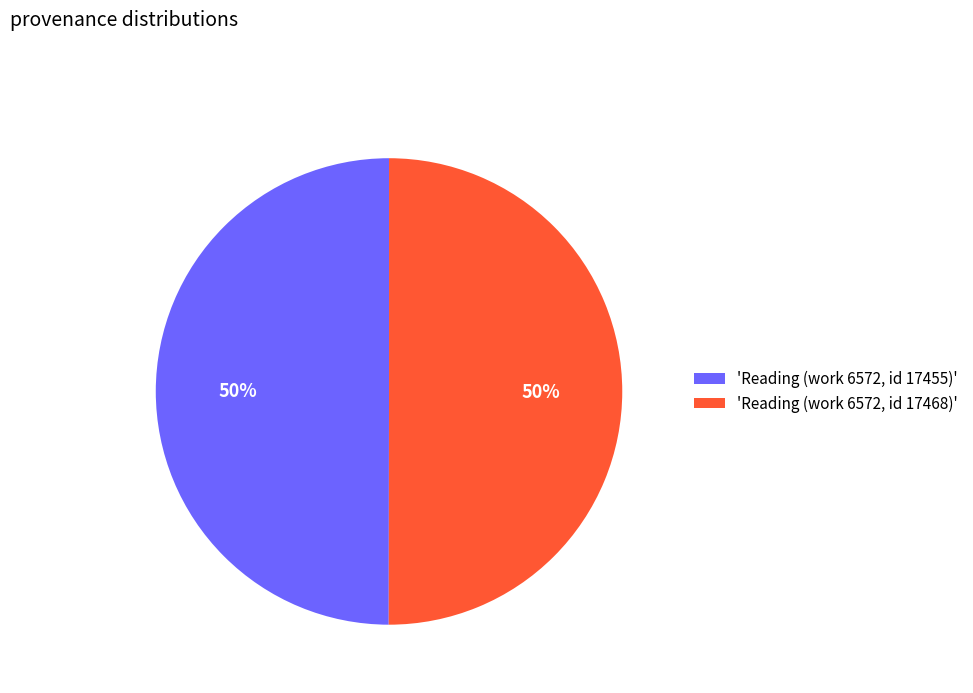

Combined, do 'Reading (work 6572, id 17455)' and 'Reading (work 6572, id 17468)' account for over 50%?

Yes